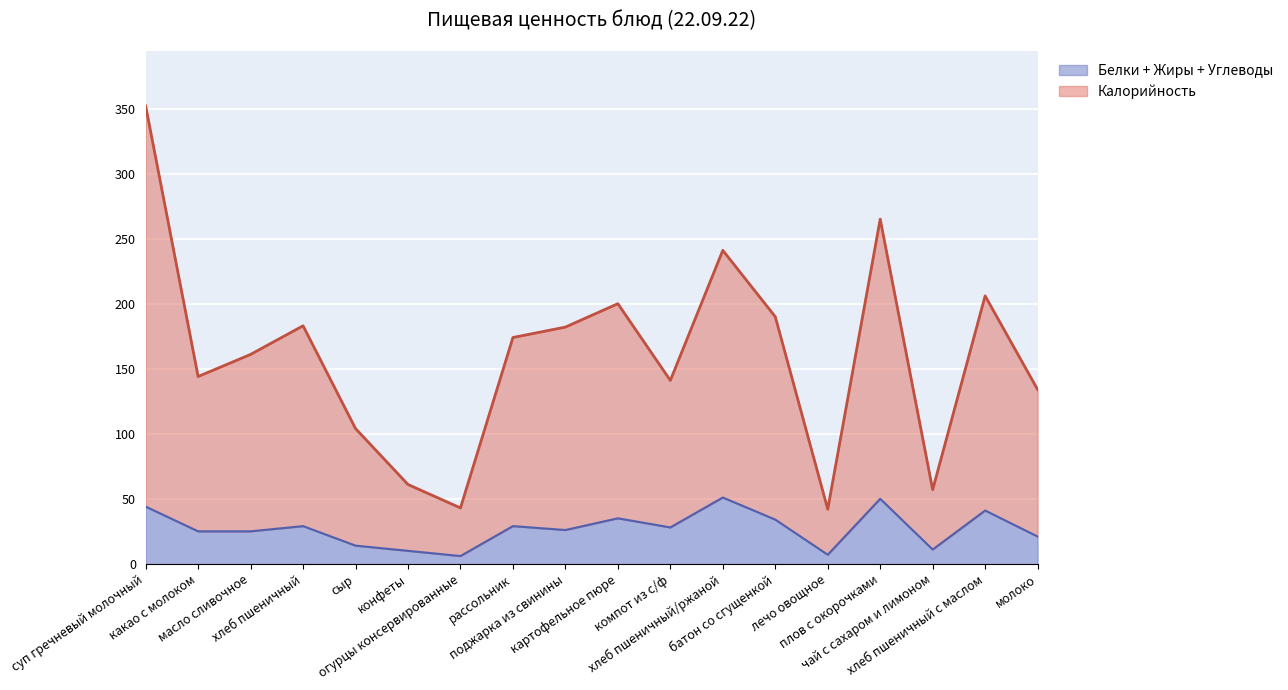

What is the highest value of the Белки + Жиры + Углеводы series?

51